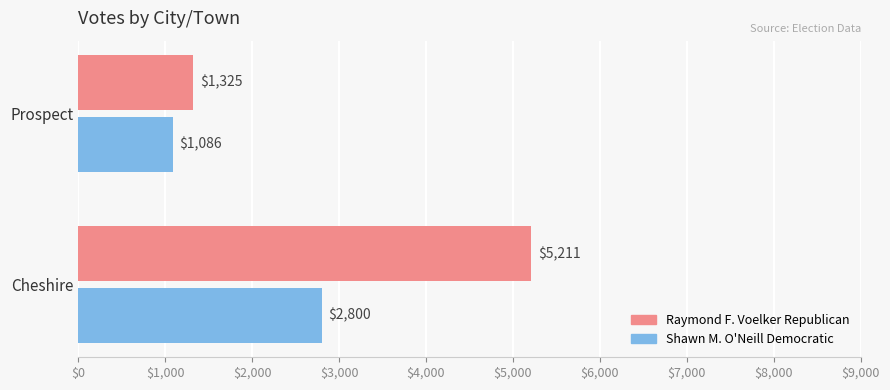

Which series has the largest total across all categories?

Raymond F. Voelker Republican